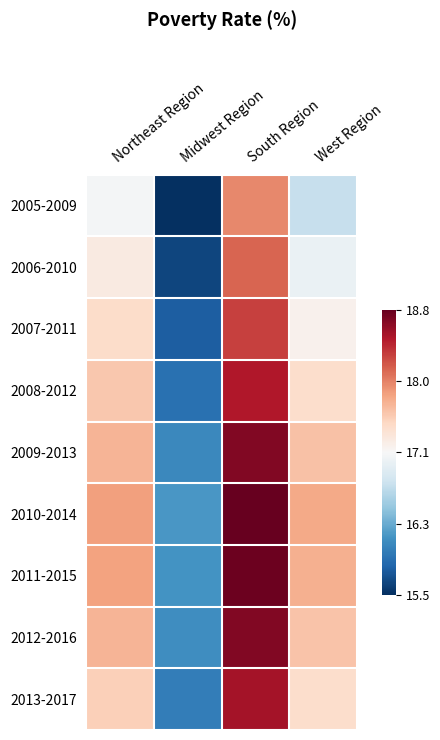

What is the smallest value displayed?

-1.0